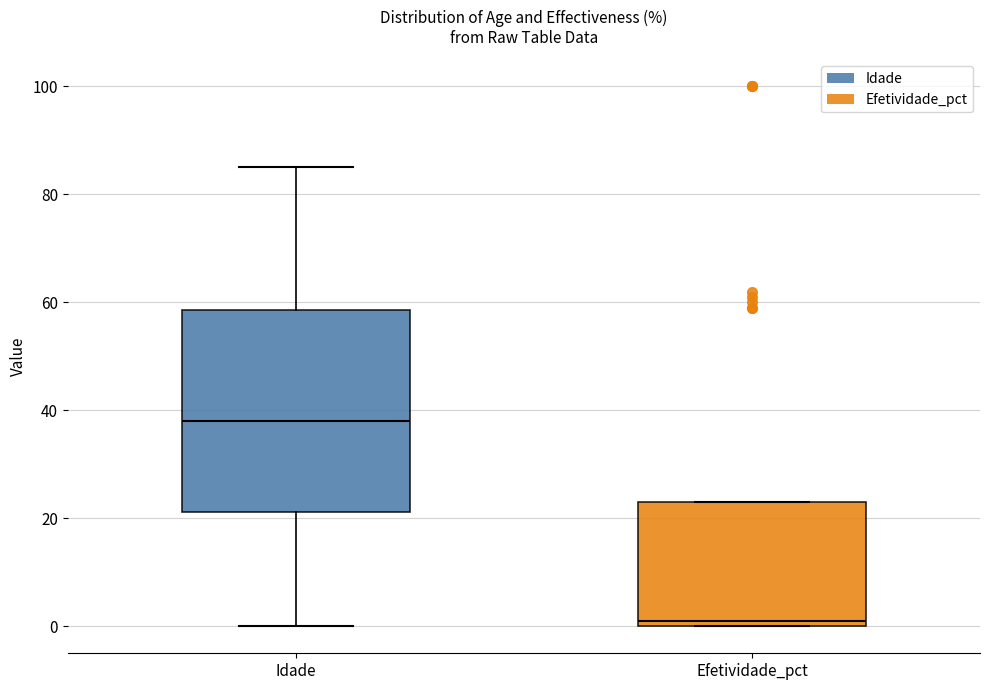

Where is the upper edge of the box for Efetividade_pct on the y-axis? The values are not printed on the chart, so give them approximately, as read against the axis.

24